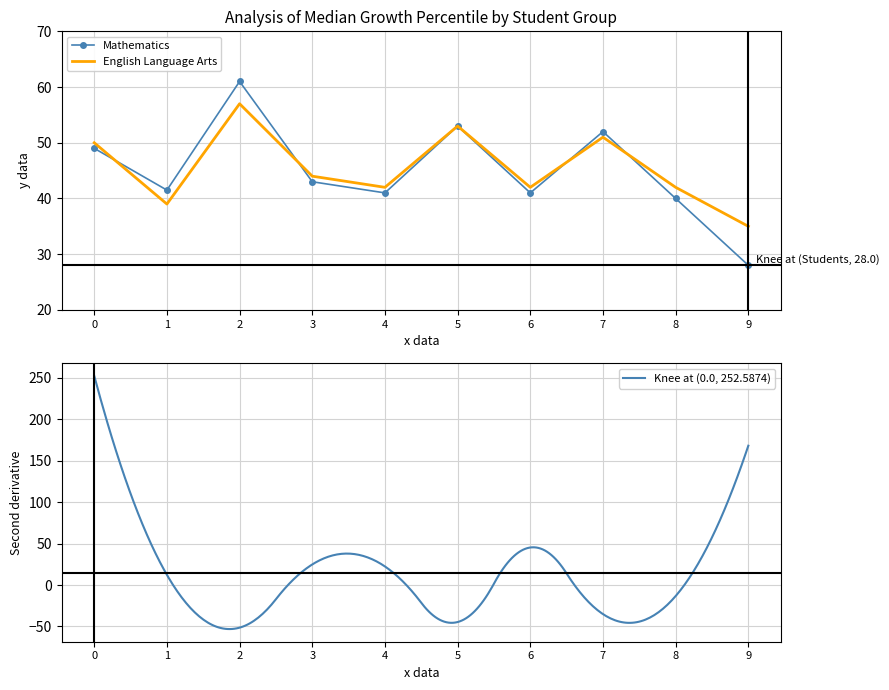

How many data points in English Language Arts are above 44?

4